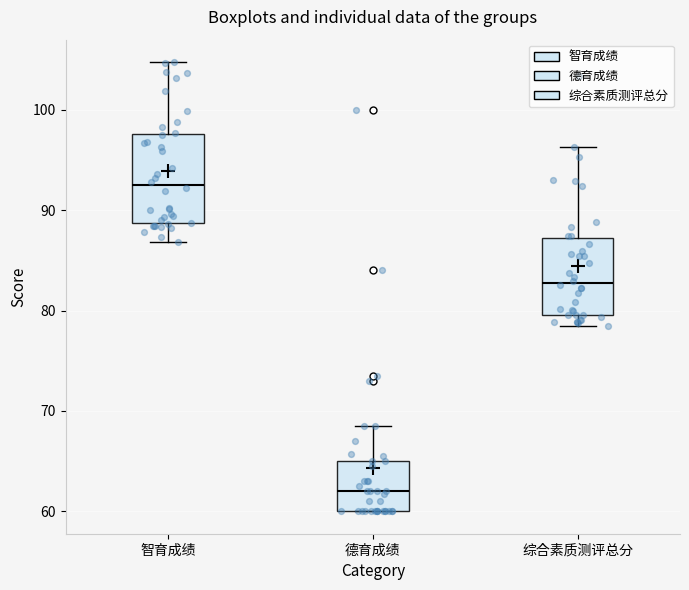

Where does the median line of the box for 智育成绩 sit on the y-axis? The values are not printed on the chart, so give them approximately, as read against the axis.

93